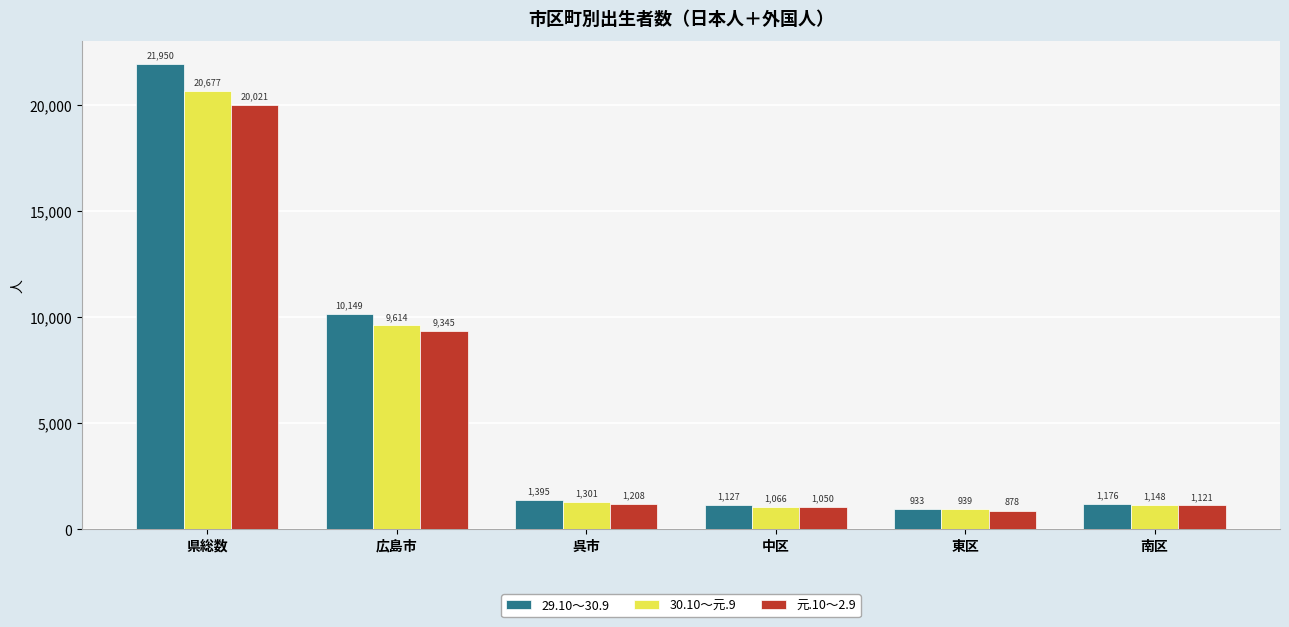

What is the total value across all series at 呉市?

3904